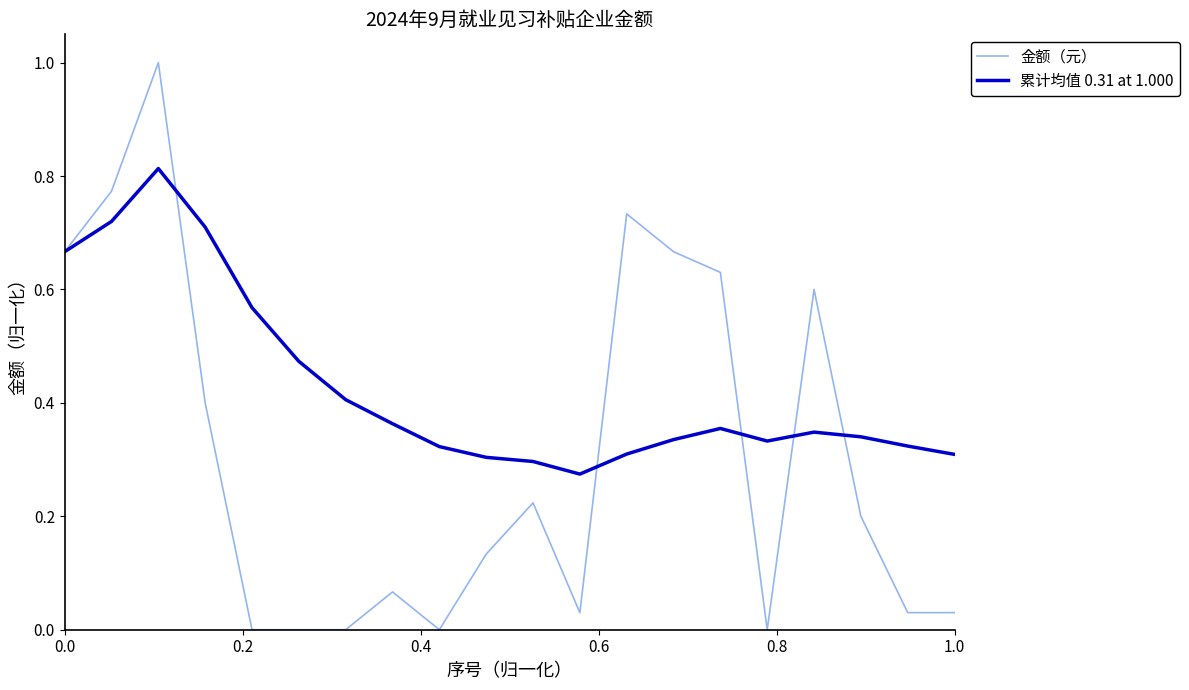

Which series has the widest spread of values?

金额（元）